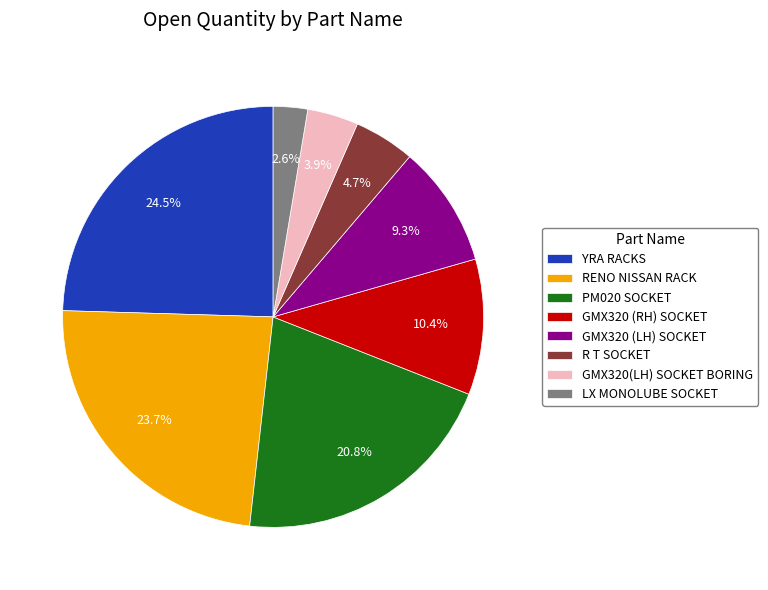

How many segments does this pie chart have?

8